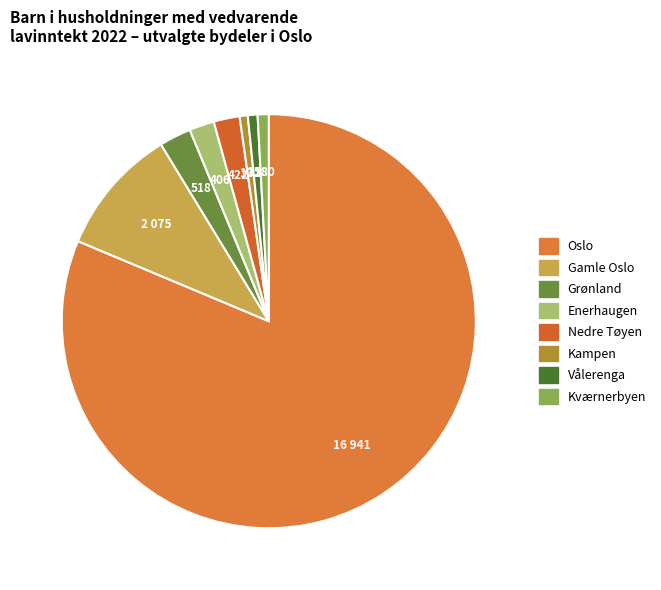

Count the number of slices in the pie.

8